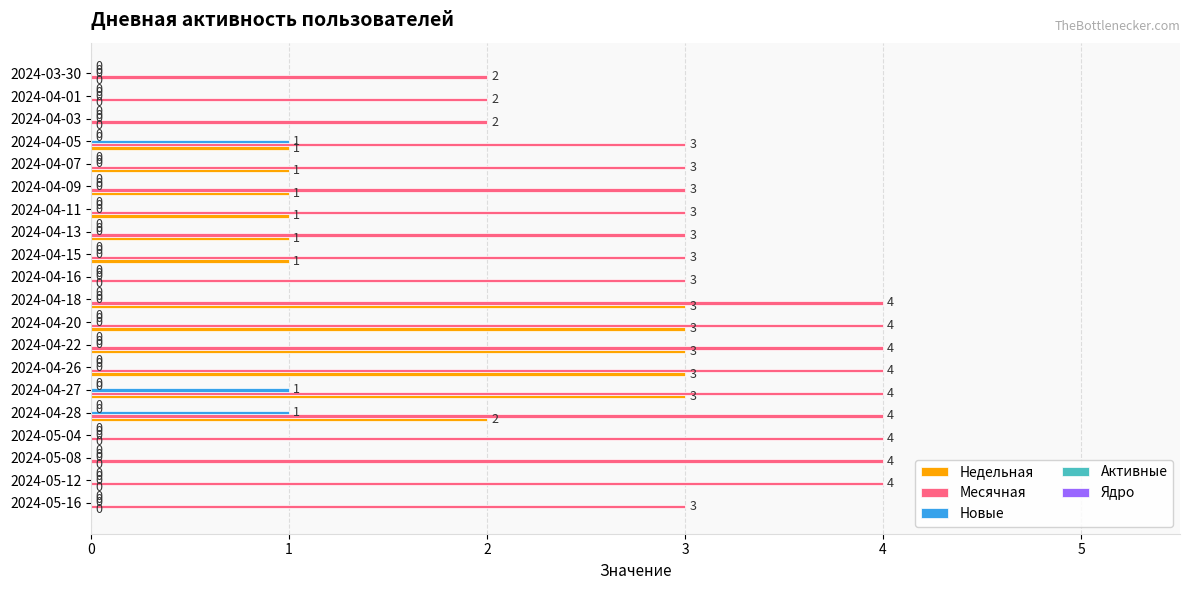

Is it true that Месячная equals 3 at 2024-04-15?

True